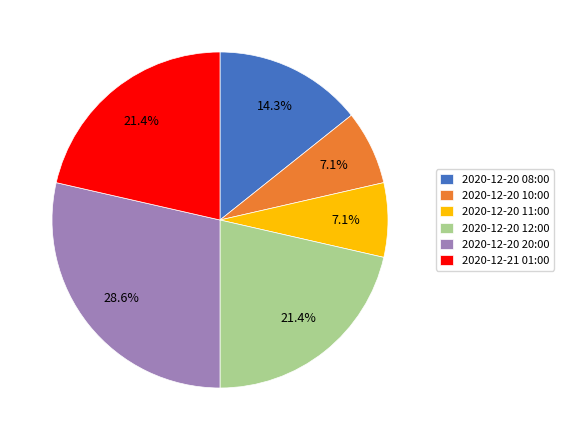

Does 2020-12-20 11:00 represent more than half of the total?

No